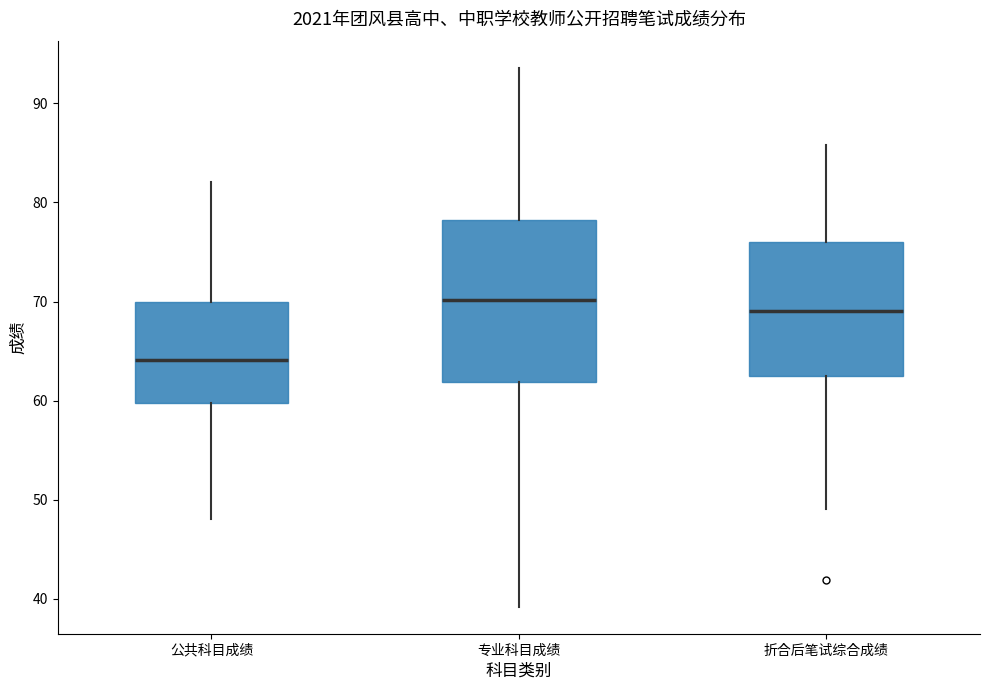

Reading left to right, transcribe this box plot: for each box, give where its median line is, the range the box spans, and where its two whiskers end, as read against the y-axis. The values are not printed on the chart, so give them approximately, as read against the axis.

公共科目成绩: median 64, box 60 to 70, whiskers 48 to 82
专业科目成绩: median 70, box 62 to 78, whiskers 39 to 94
折合后笔试综合成绩: median 69, box 63 to 76, whiskers 49 to 86